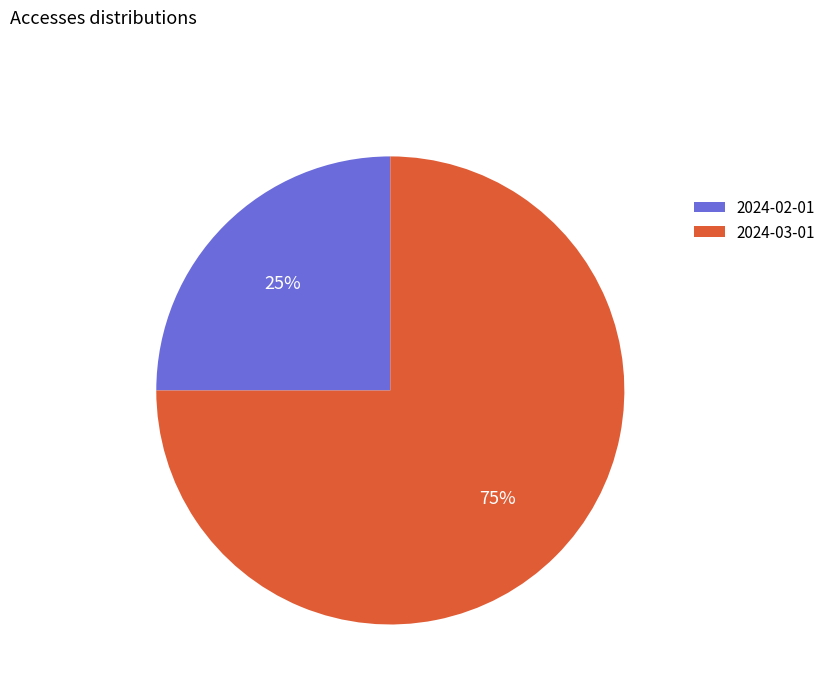

To the nearest percent, what is the average slice percentage?

50%